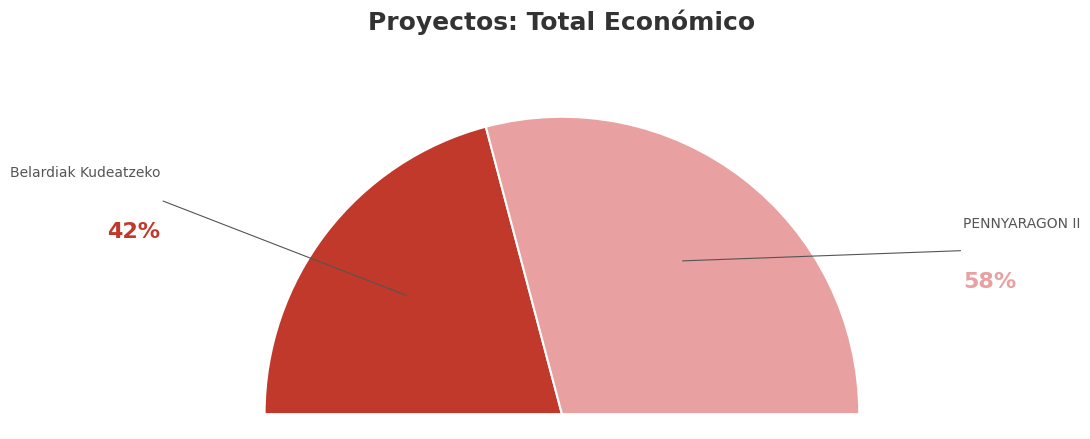

Is it true that Belardiak Kudeatzeko Talde Operatiboa is 30% of the pie?

False